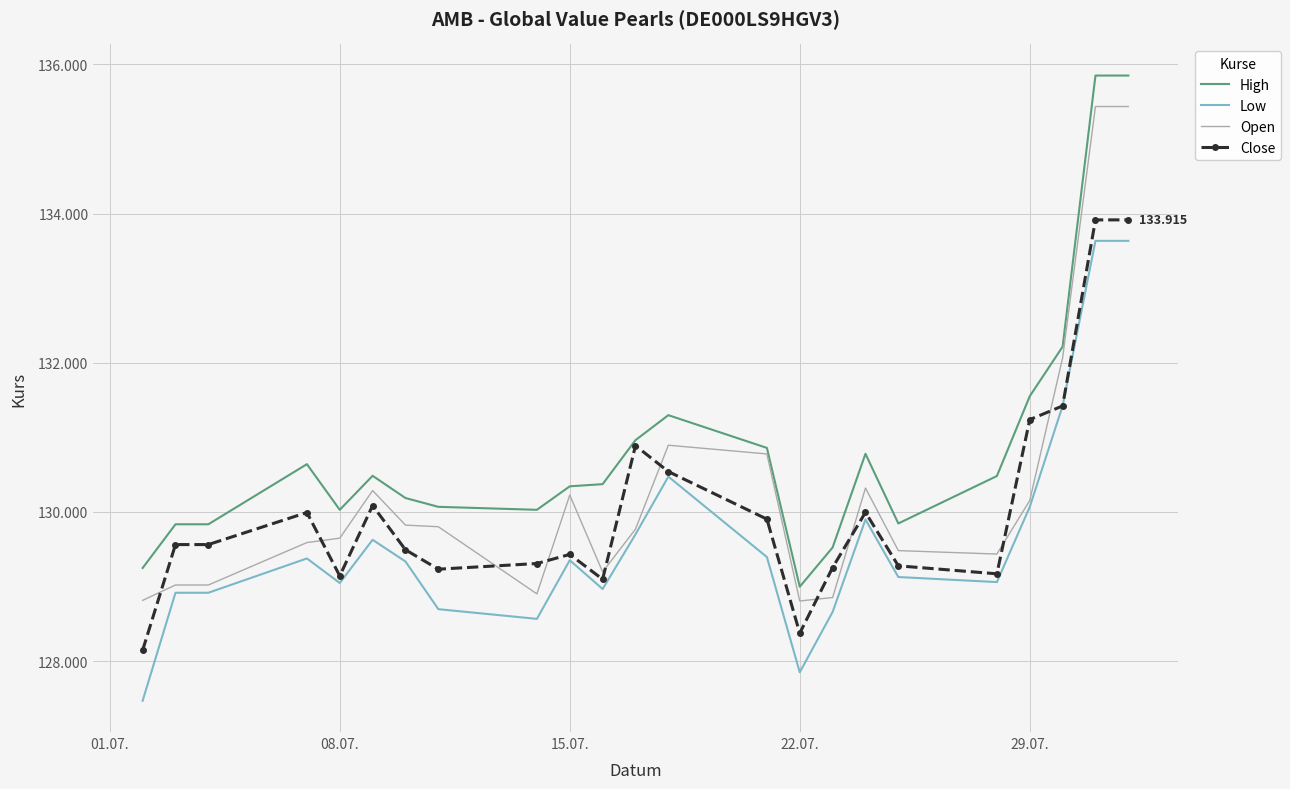

What are all the series names shown in the legend?

High, Low, Open, Close